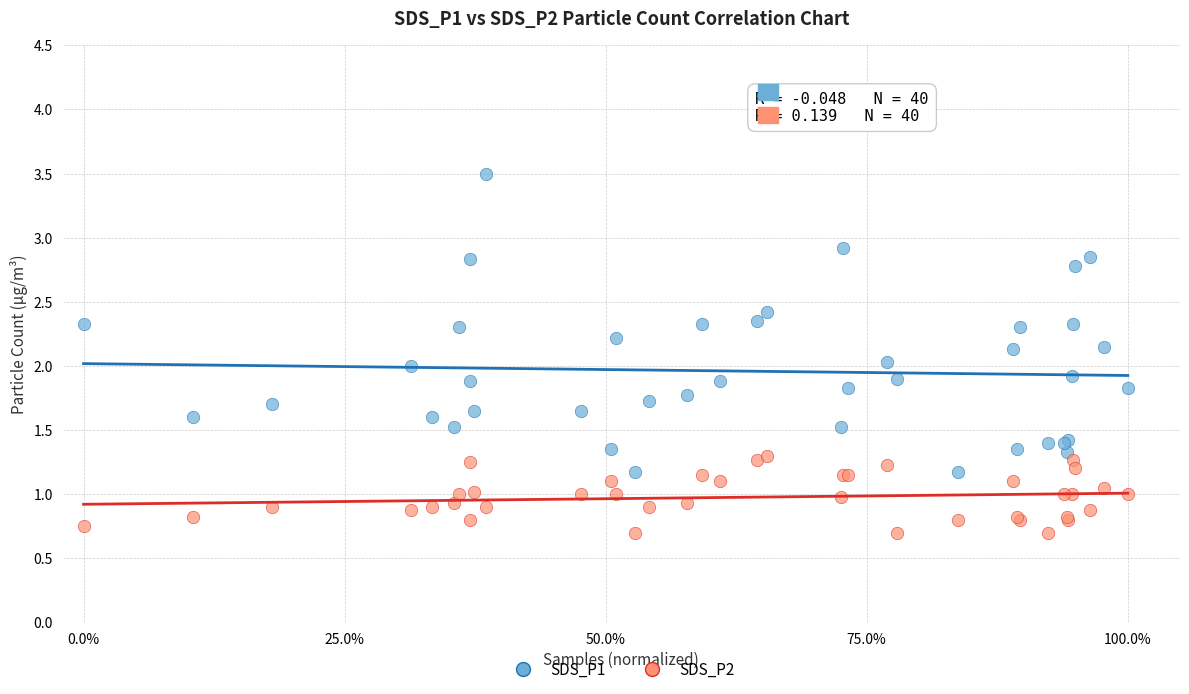

Which series contains the highest Y value?

SDS_P1